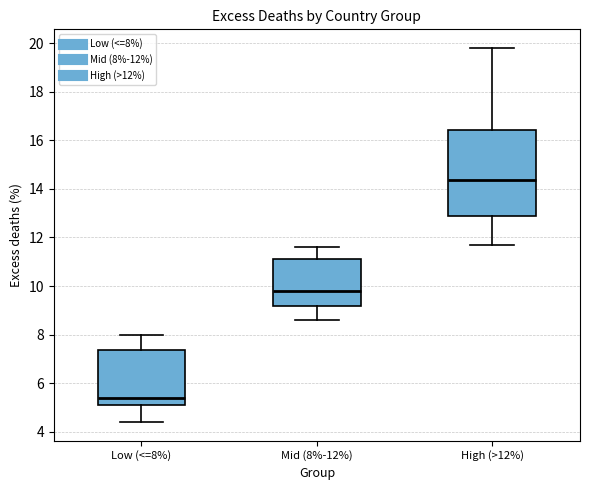

Comparing the boxes themselves (not the whiskers), which one is the tallest?

High (>12%)